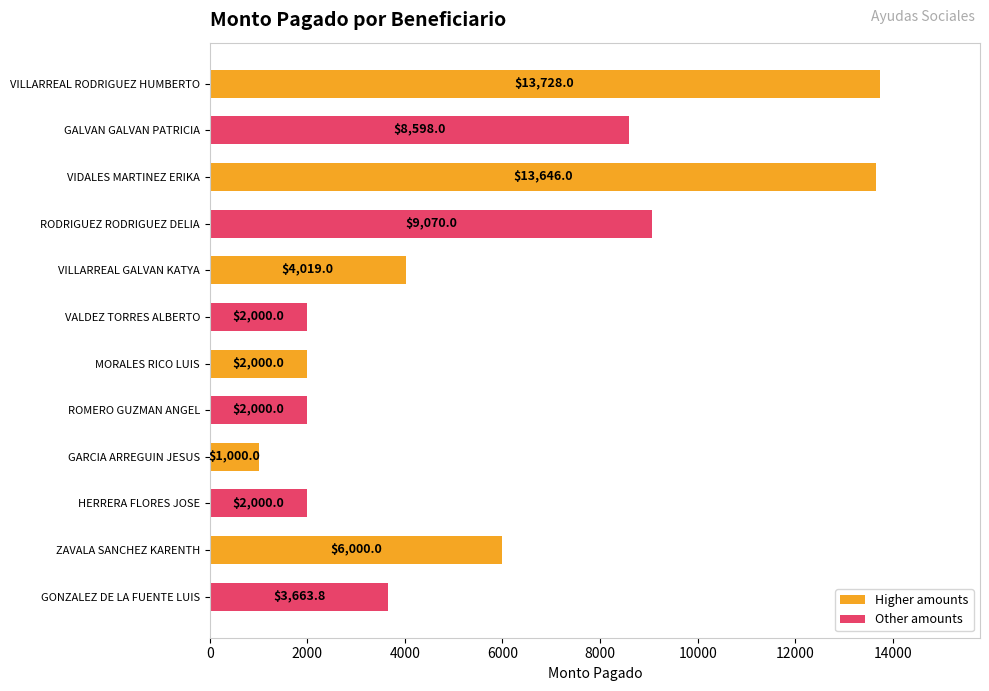

Which series changed the most between VILLARREAL RODRIGUEZ HUMBERTO and VIDALES MARTINEZ ERIKA?

Other amounts